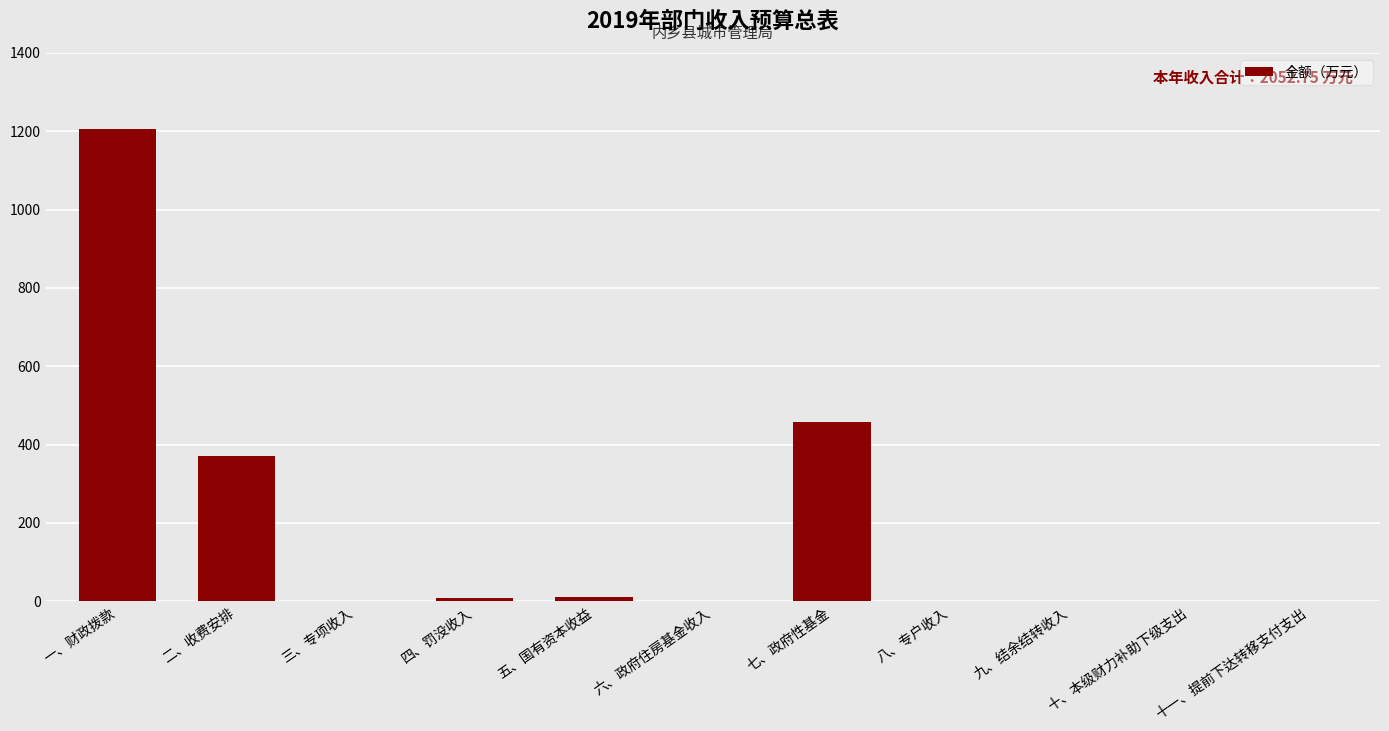

Where is the data nearest to the value 603?

七、政府性基金